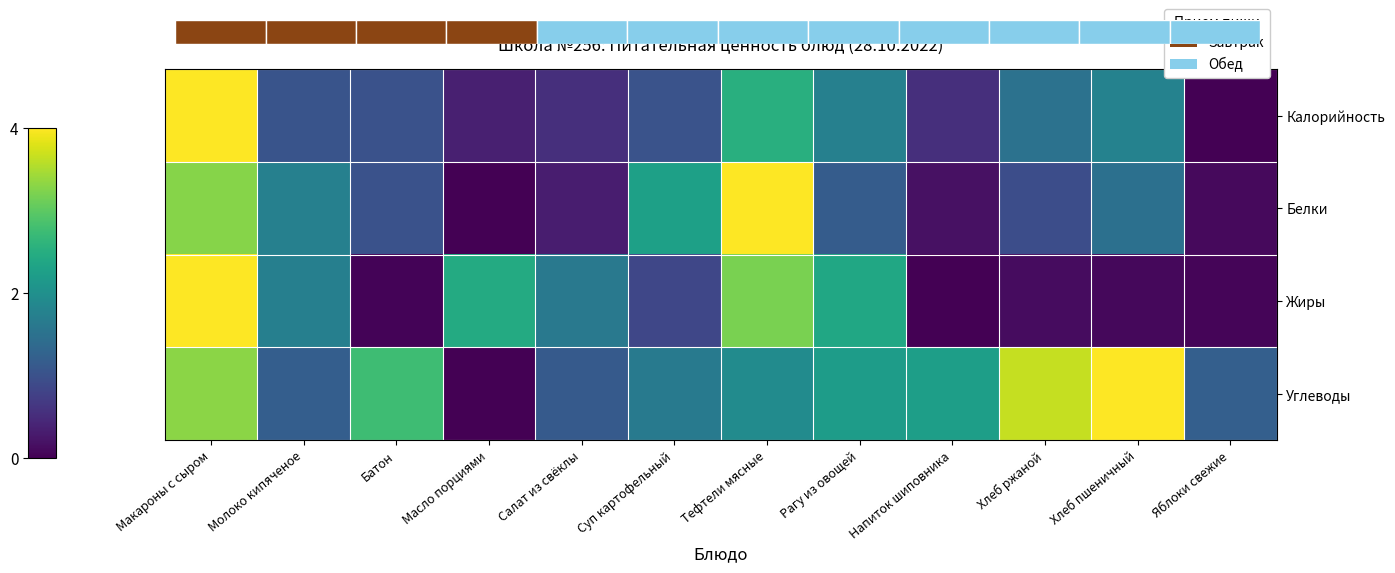

Which category has the highest value across all series?

Макароны с сыром